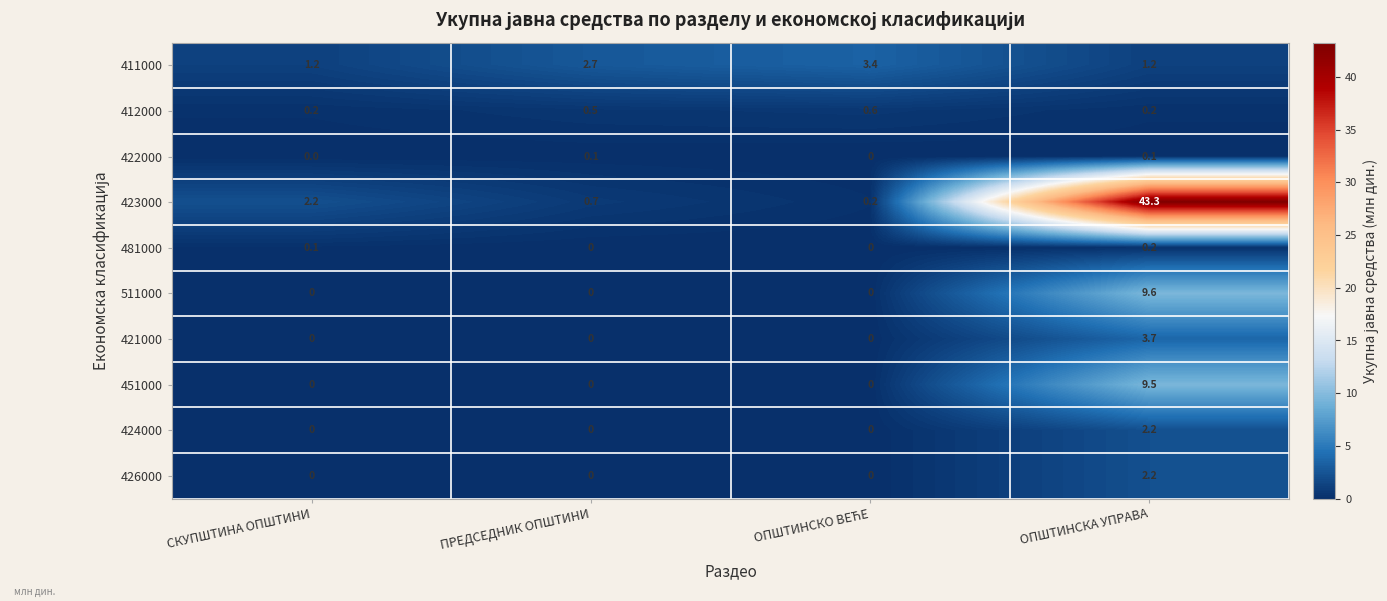

Read the 423000 value at СКУПШТИНА ОПШТИНИ.

2.2